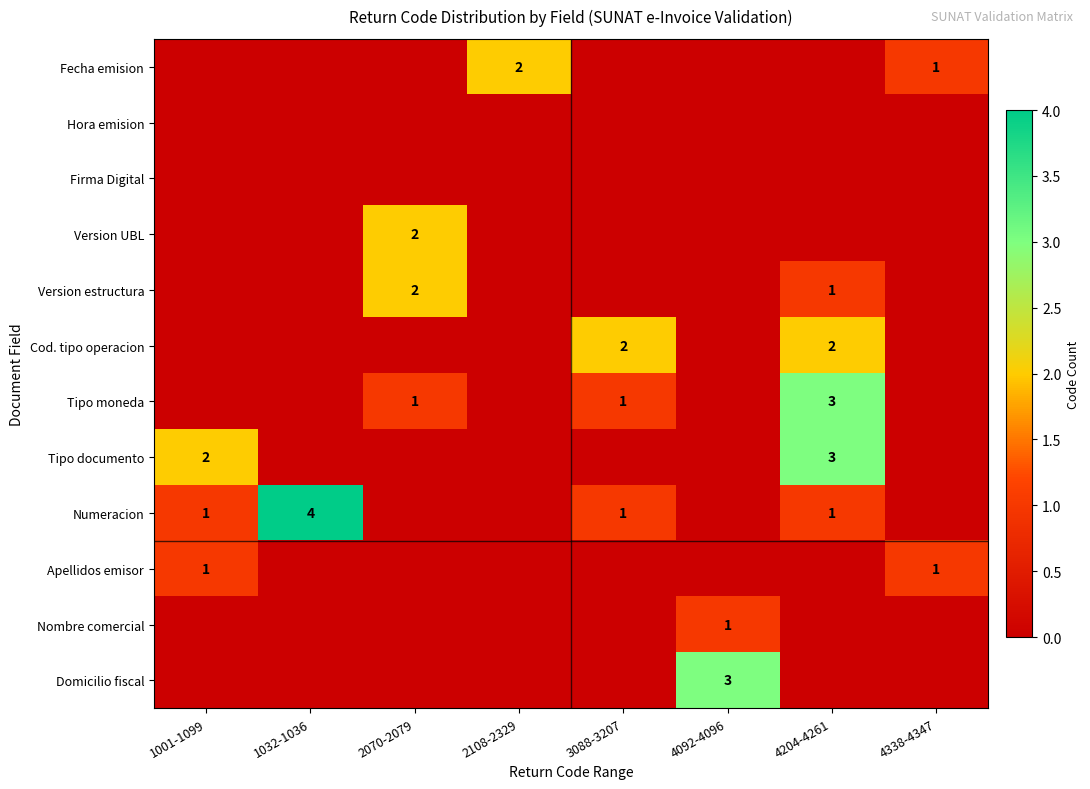

Is it true that Numeracion equals 1 at 3088-3207?

True